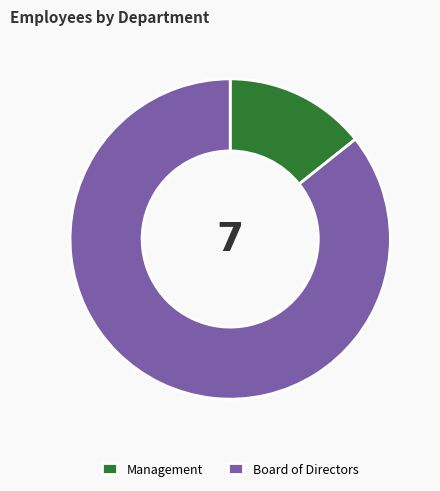

Does any single category account for the majority?

Yes